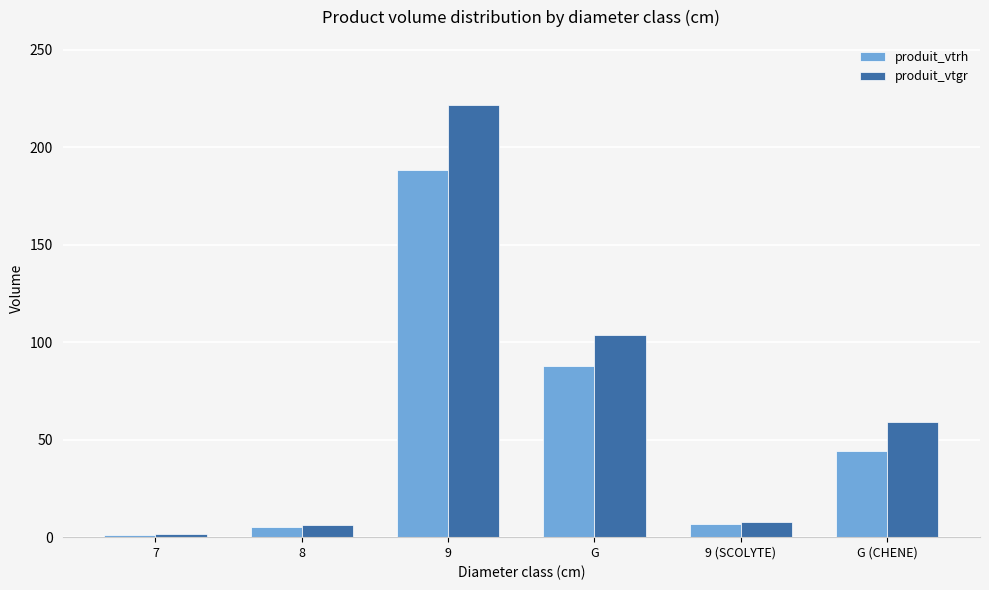

At which category is the sum across all series the highest?

9